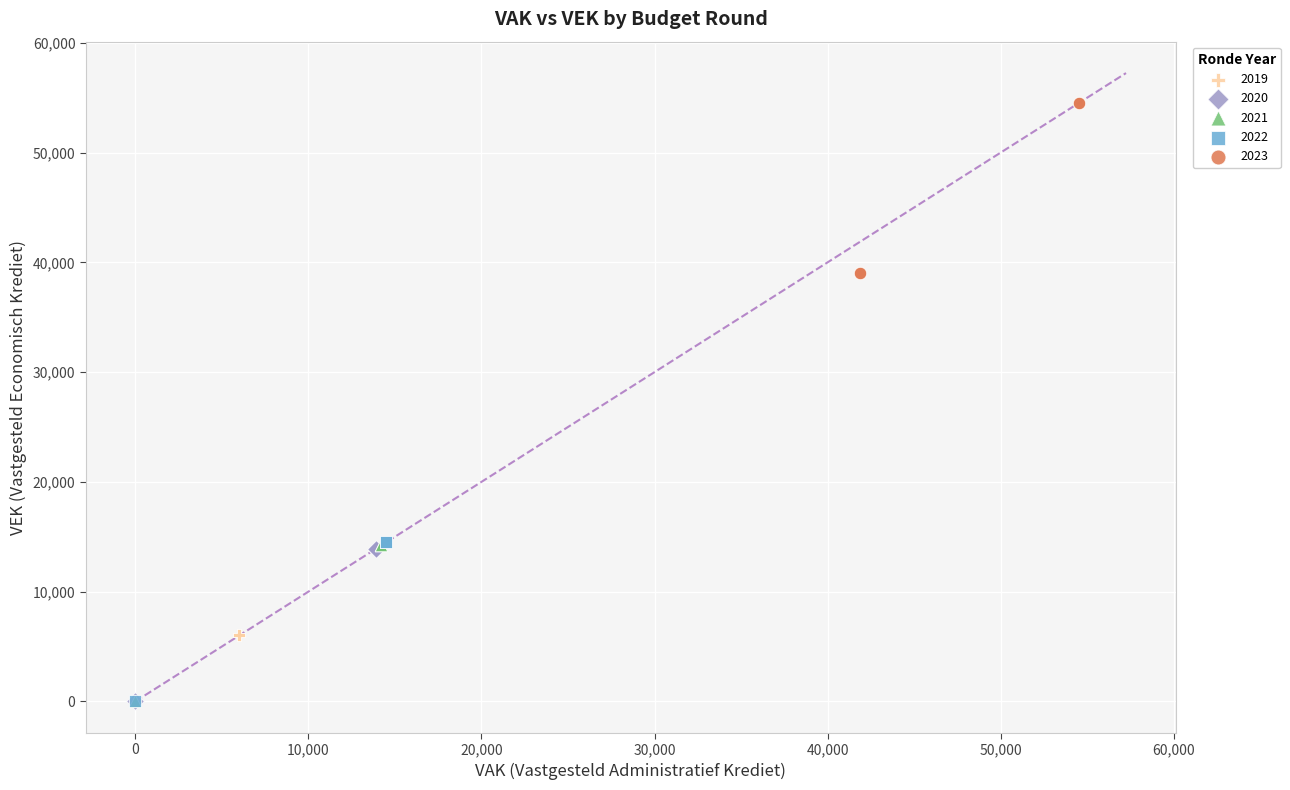

Which series contains the highest Y value?

2023